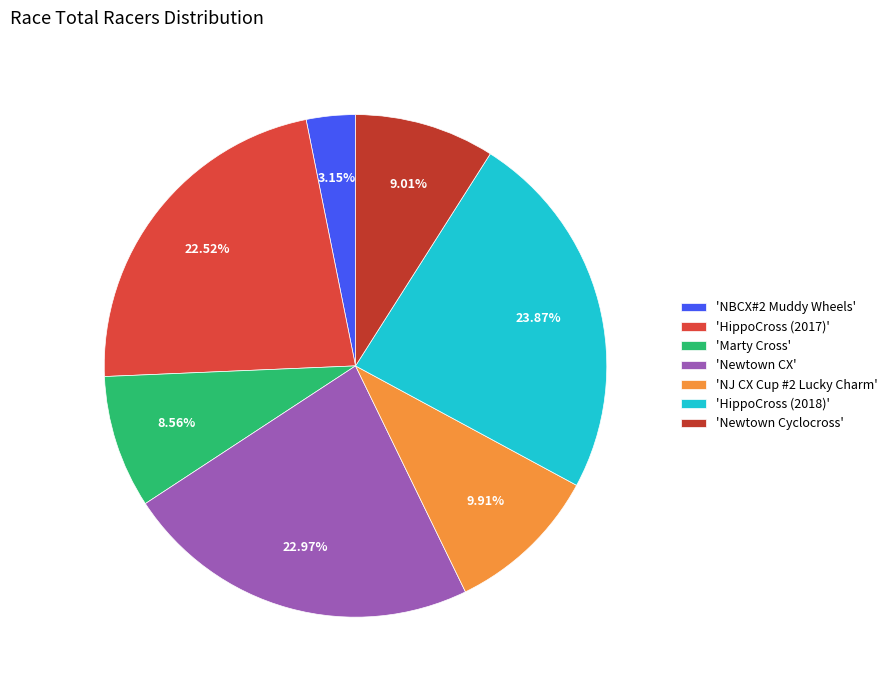

Which slice is the largest?

'HippoCross (2018)'